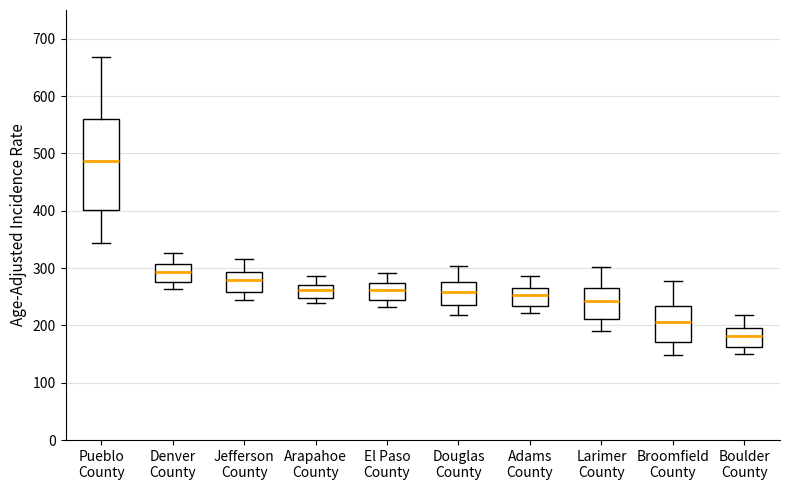

Reading left to right, transcribe this box plot: for each box, give where its median line is, the range the box spans, and where its two whiskers end, as read against the y-axis. The values are not printed on the chart, so give them approximately, as read against the axis.

Pueblo County: median 490, box 400 to 560, whiskers 340 to 670
Denver County: median 290, box 280 to 310, whiskers 260 to 330
Jefferson County: median 280, box 260 to 290, whiskers 240 to 320
Arapahoe County: median 260, box 250 to 270, whiskers 240 to 290
El Paso County: median 260, box 240 to 270, whiskers 230 to 290
Douglas County: median 260, box 230 to 280, whiskers 220 to 300
Adams County: median 250, box 230 to 270, whiskers 220 to 290
Larimer County: median 240, box 210 to 270, whiskers 190 to 300
Broomfield County: median 210, box 170 to 230, whiskers 150 to 280
Boulder County: median 180, box 160 to 200, whiskers 150 to 220